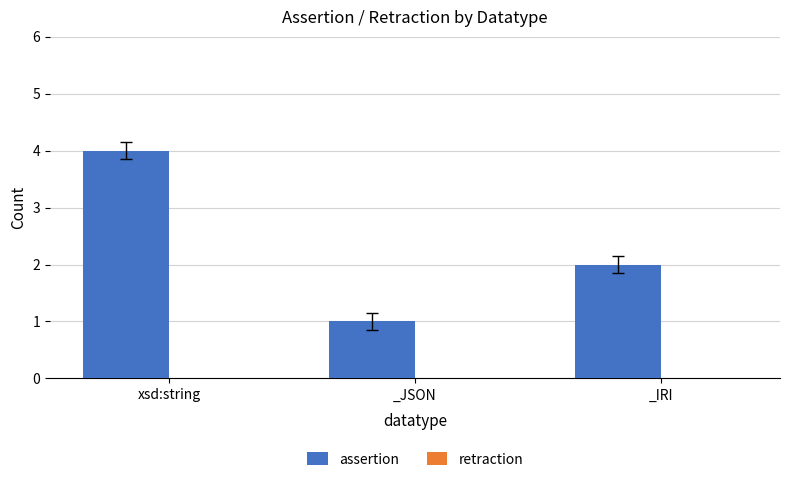

What is the approximate value at xsd:string?

4